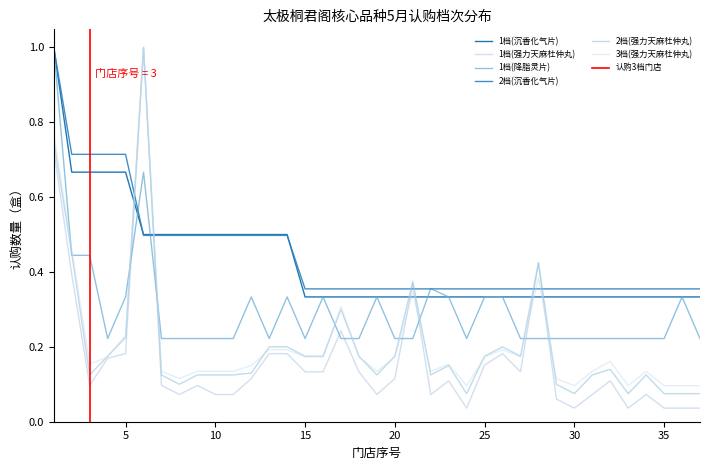

What is the value of the 1档(强力天麻杜仲丸) point at the 32nd from the left?

0.1